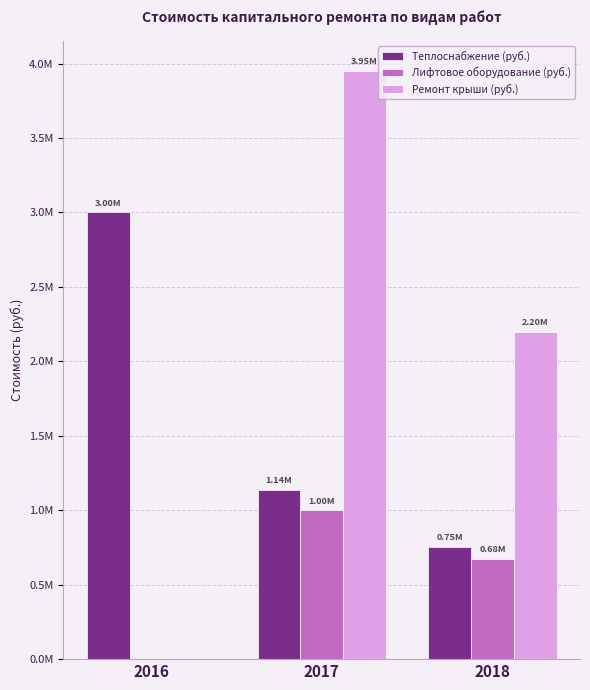

What is the value of the Теплоснабжение (руб.) bar at the 3rd from the left?

754828.8